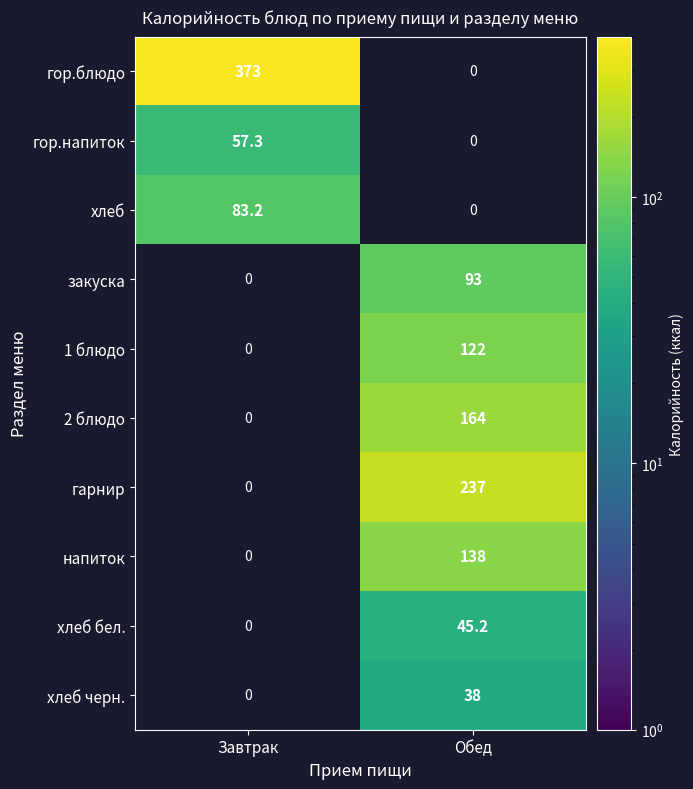

True or false: гор.напиток has a value of 39.5 at Завтрак.

False